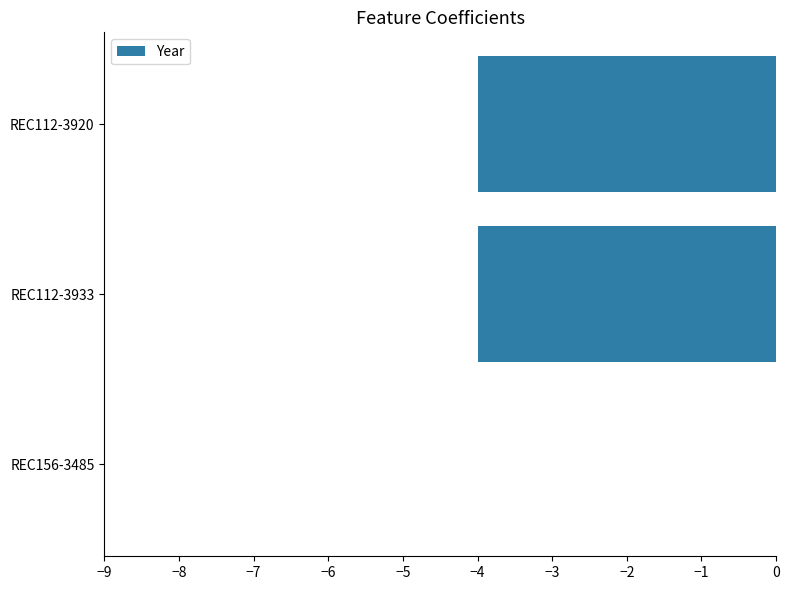

Which has a higher value, REC156-3485 or REC112-3933?

REC156-3485